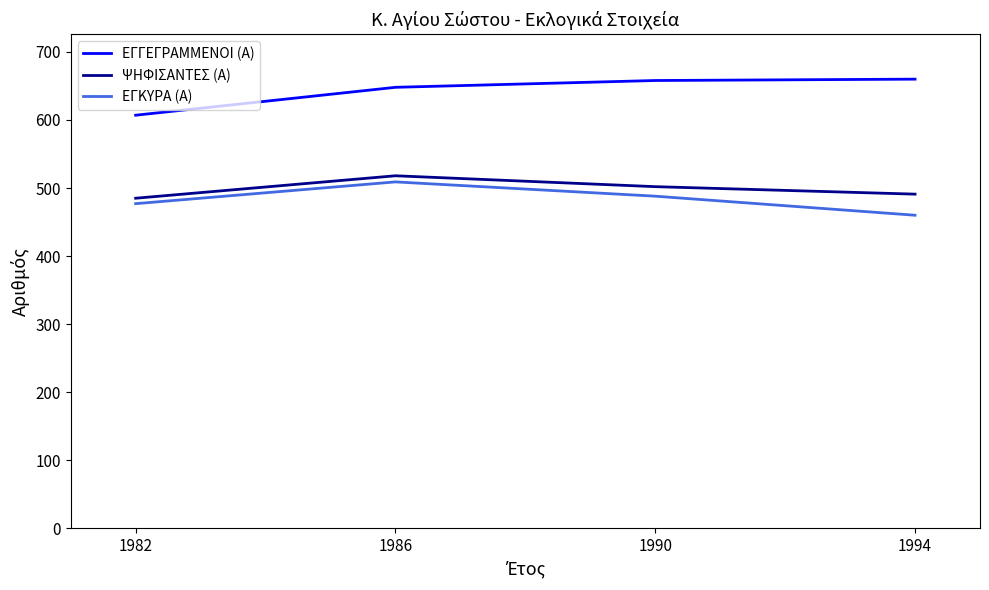

What is the lowest value of the ΕΓΓΕΓΡΑΜΜΕΝΟΙ (Α) series?

607